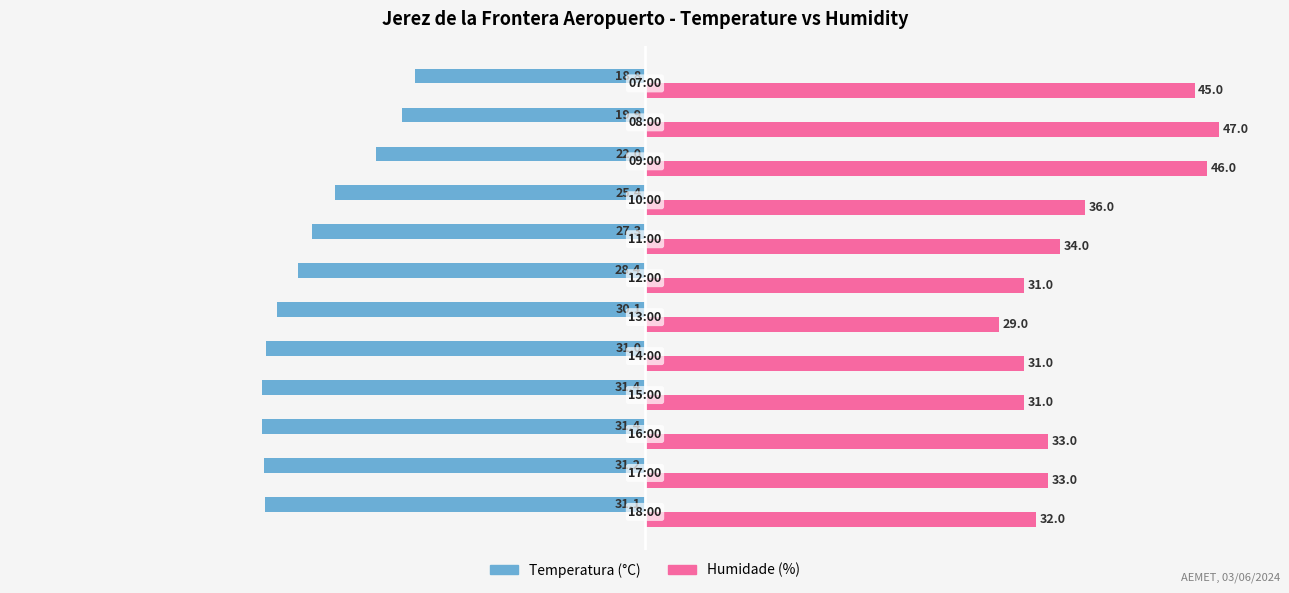

What is the maximum value shown in the chart?

47.0